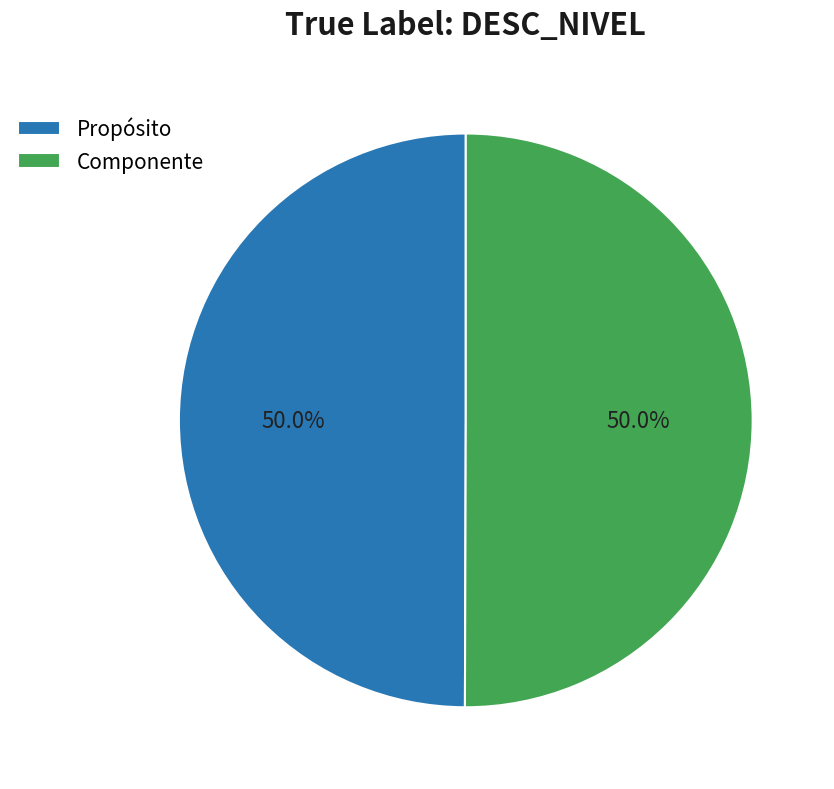

To the nearest percent, what portion does Propósito represent?

50%